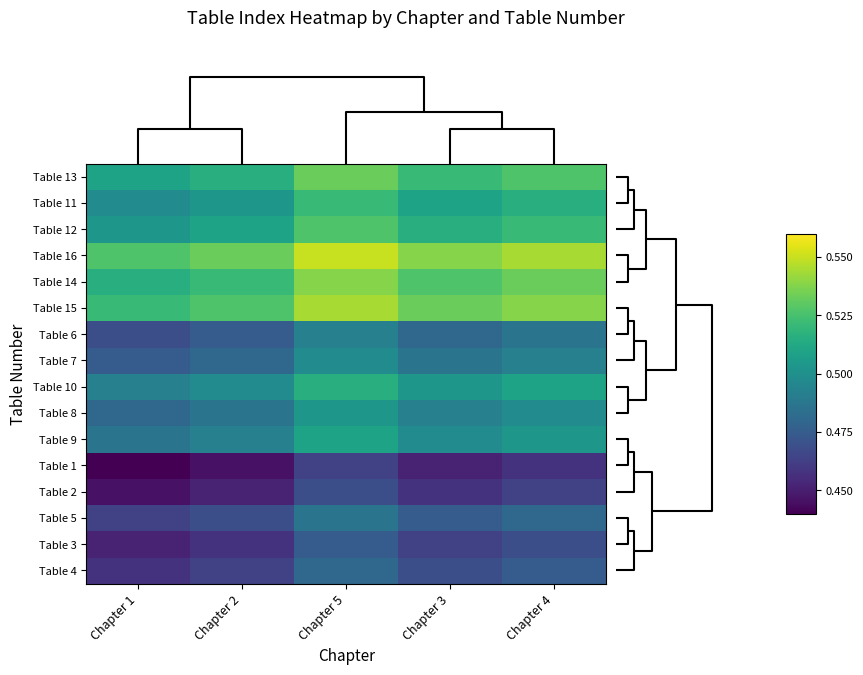

Reading left to right, extract all data points from this chart.

Table 13: Chapter 1=0.5	Chapter 2=0.5	Chapter 5=0.5	Chapter 3=0.5	Chapter 4=0.5
Table 11: Chapter 1=0.5	Chapter 2=0.5	Chapter 5=0.5	Chapter 3=0.5	Chapter 4=0.5
Table 12: Chapter 1=0.5	Chapter 2=0.5	Chapter 5=0.5	Chapter 3=0.5	Chapter 4=0.5
Table 16: Chapter 1=0.5	Chapter 2=0.5	Chapter 5=0.6	Chapter 3=0.5	Chapter 4=0.5
Table 14: Chapter 1=0.5	Chapter 2=0.5	Chapter 5=0.5	Chapter 3=0.5	Chapter 4=0.5
Table 15: Chapter 1=0.5	Chapter 2=0.5	Chapter 5=0.5	Chapter 3=0.5	Chapter 4=0.5
Table 6: Chapter 1=0.5	Chapter 2=0.5	Chapter 5=0.5	Chapter 3=0.5	Chapter 4=0.5
Table 7: Chapter 1=0.5	Chapter 2=0.5	Chapter 5=0.5	Chapter 3=0.5	Chapter 4=0.5
Table 10: Chapter 1=0.5	Chapter 2=0.5	Chapter 5=0.5	Chapter 3=0.5	Chapter 4=0.5
Table 8: Chapter 1=0.5	Chapter 2=0.5	Chapter 5=0.5	Chapter 3=0.5	Chapter 4=0.5
Table 9: Chapter 1=0.5	Chapter 2=0.5	Chapter 5=0.5	Chapter 3=0.5	Chapter 4=0.5
Table 1: Chapter 1=0.4	Chapter 2=0.4	Chapter 5=0.5	Chapter 3=0.5	Chapter 4=0.5
Table 2: Chapter 1=0.4	Chapter 2=0.5	Chapter 5=0.5	Chapter 3=0.5	Chapter 4=0.5
Table 5: Chapter 1=0.5	Chapter 2=0.5	Chapter 5=0.5	Chapter 3=0.5	Chapter 4=0.5
Table 3: Chapter 1=0.5	Chapter 2=0.5	Chapter 5=0.5	Chapter 3=0.5	Chapter 4=0.5
Table 4: Chapter 1=0.5	Chapter 2=0.5	Chapter 5=0.5	Chapter 3=0.5	Chapter 4=0.5